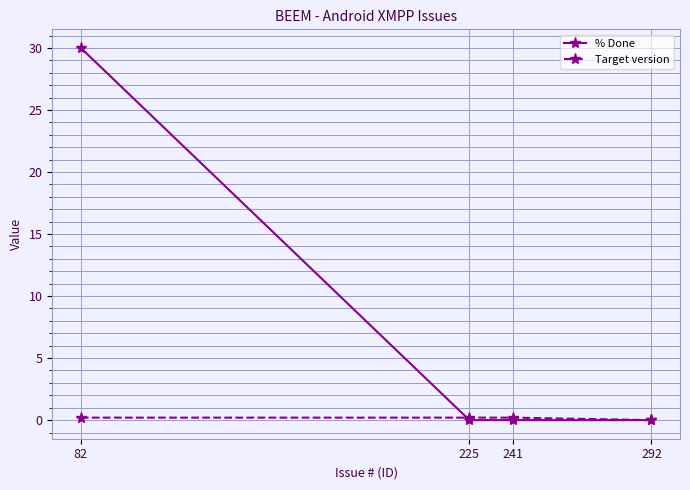

What is the sum of the Target version values at 292 and 241?

0.2